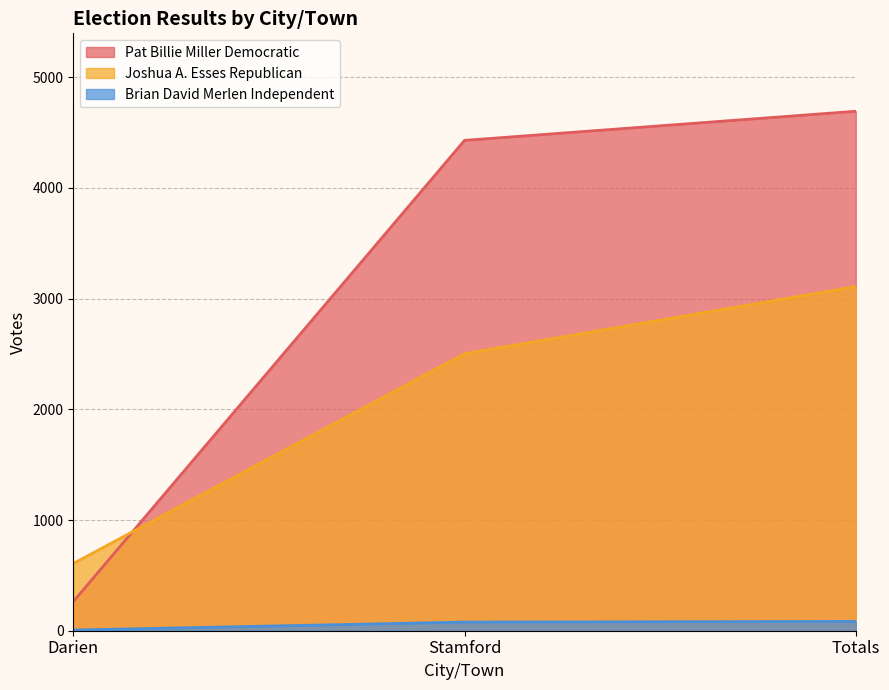

At Darien, list the series in order from largest to smallest.

Joshua A. Esses Republican, Pat Billie Miller Democratic, Brian David Merlen Independent